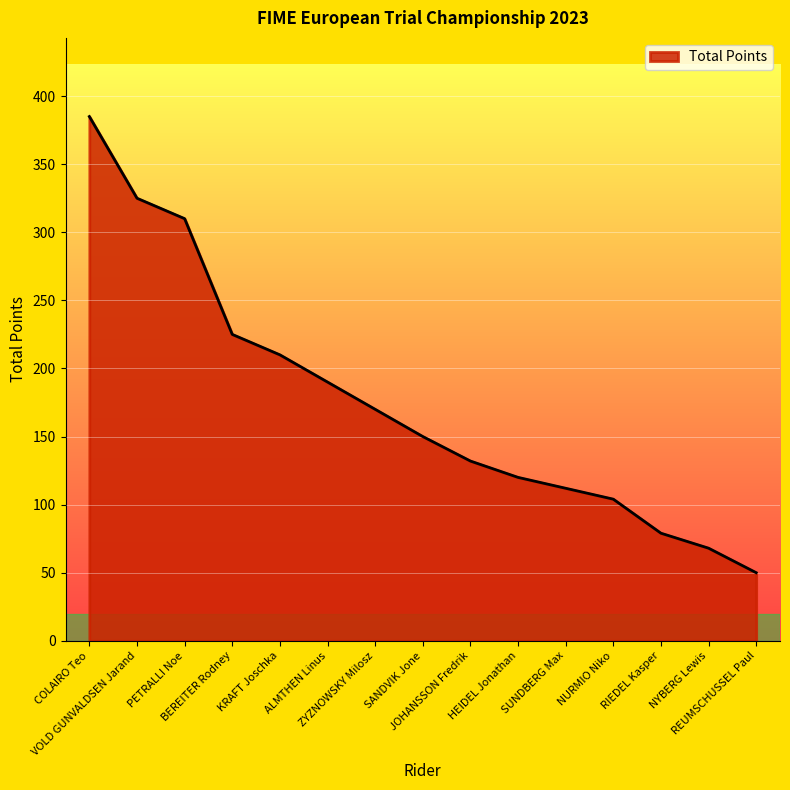

Is it true that the value at BEREITER Rodney is 225?

True